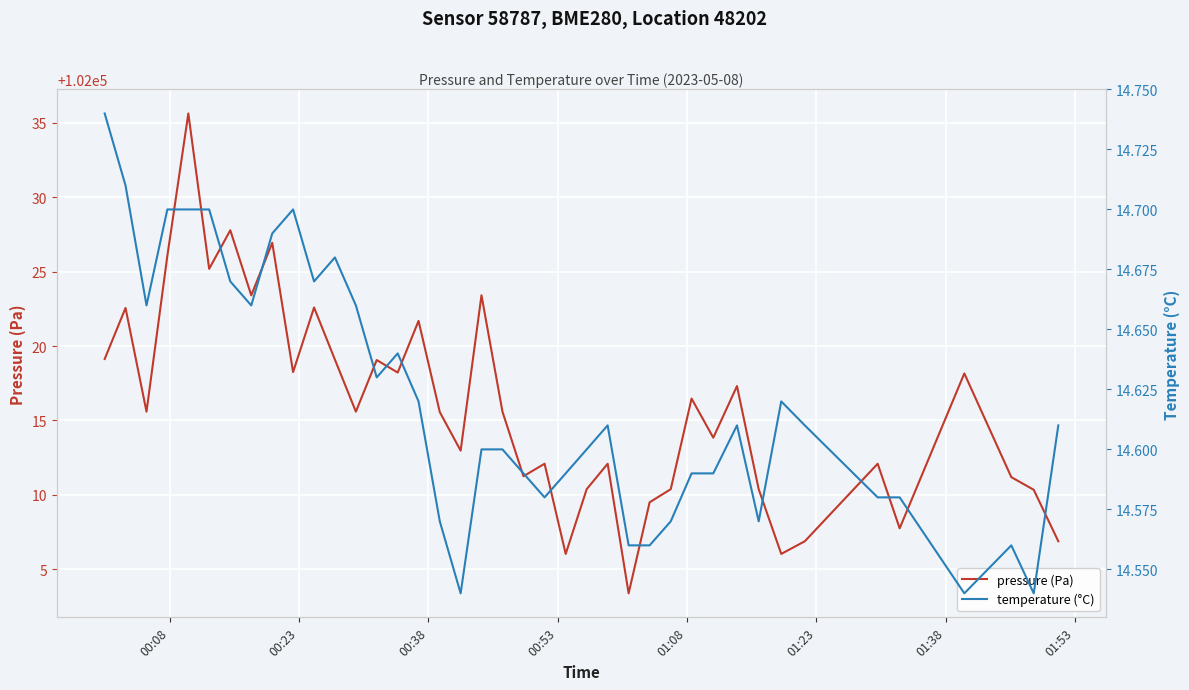

How many interior local peaks does the pressure (Pa) series have?

14